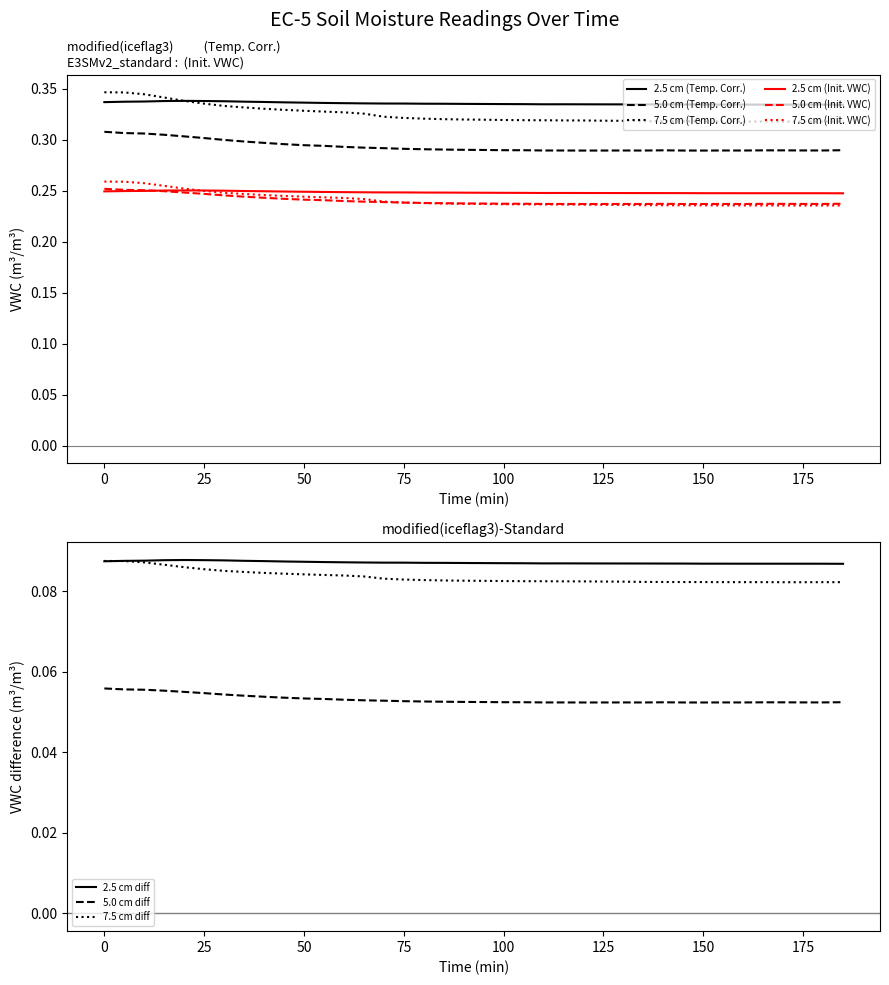

True or false: 5.0 cm (Temp. Corr.) and 2.5 cm (Init. VWC) intersect in this chart.

False